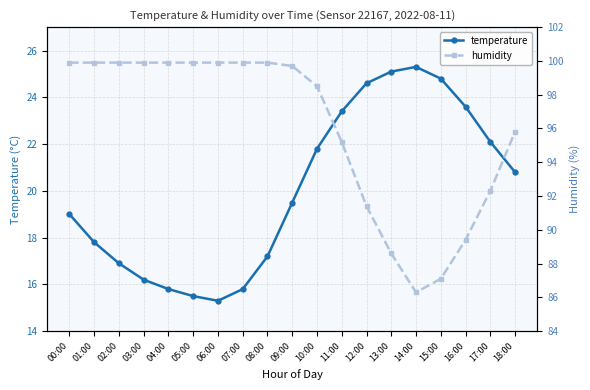

What is the difference between the maximum and minimum values in the humidity series?

13.6